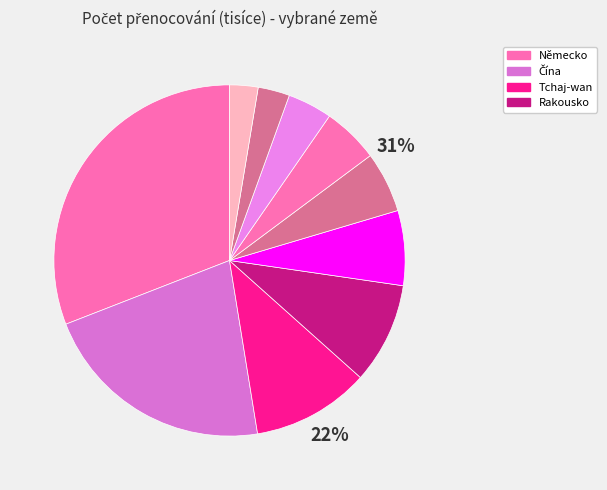

Is the sum of Tchaj-wan and Japonsko greater than half?

No